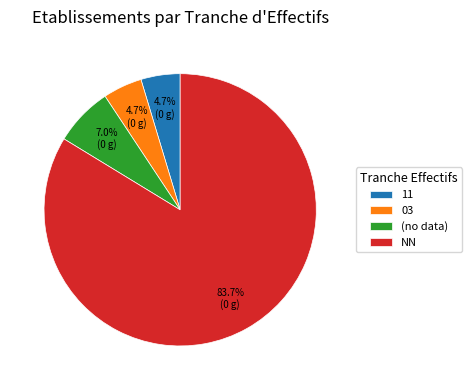

What percentage is NOT represented by (no data)?

93.0%